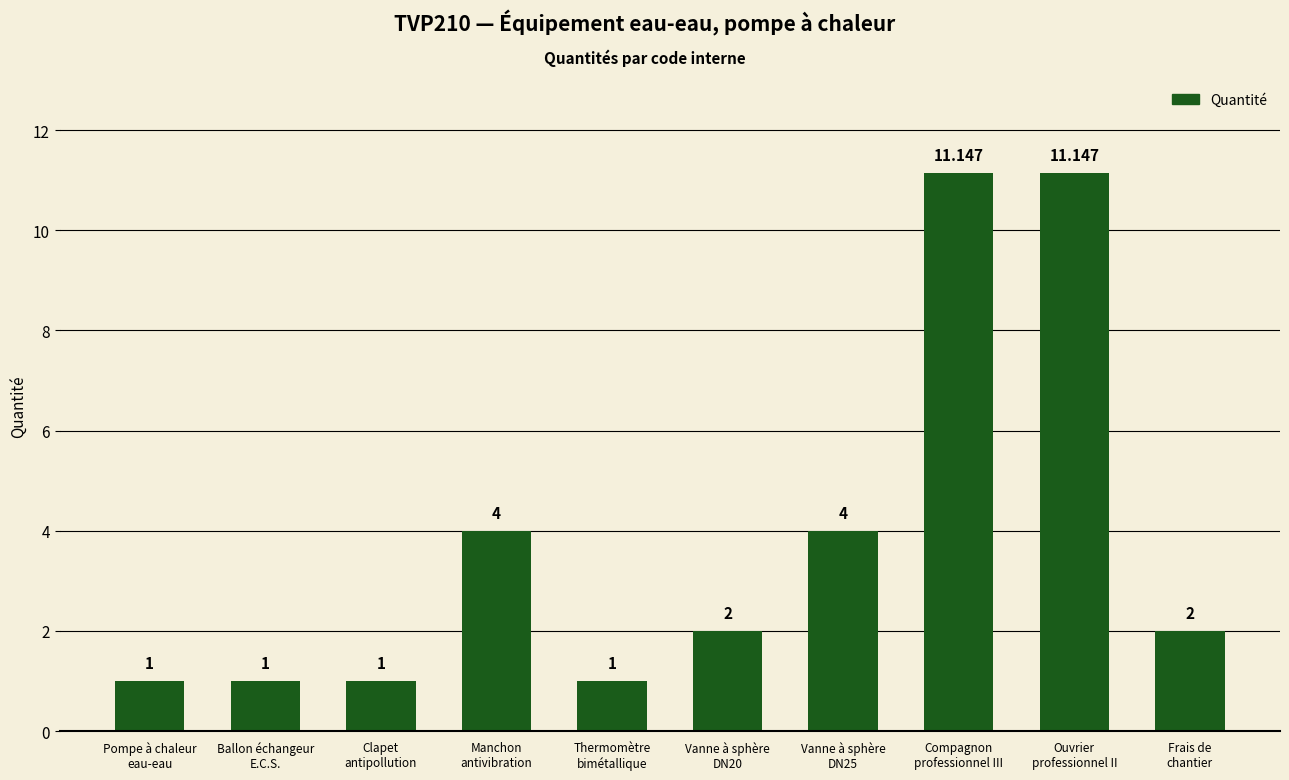

Does the chart contain any negative values?

No